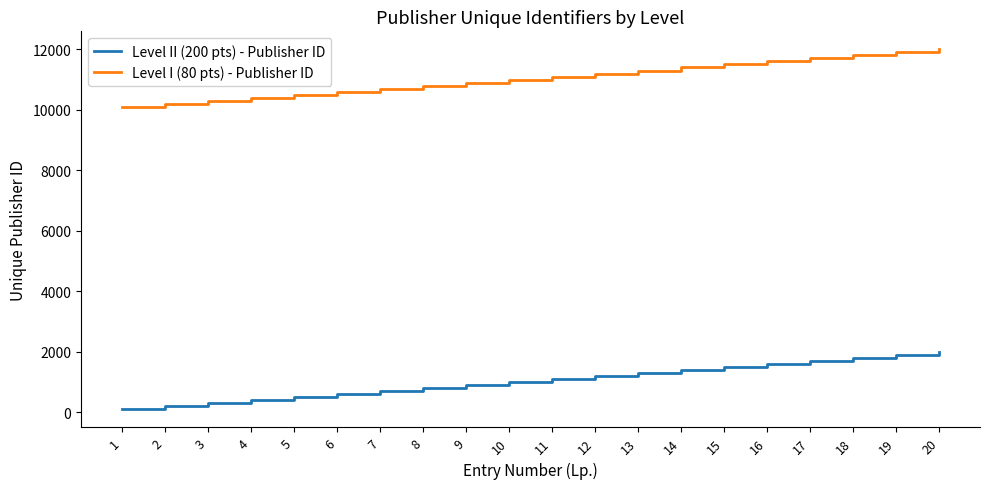

Is the value of Level II (200 pts) - Publisher ID at 2 greater than the value of Level I (80 pts) - Publisher ID at 12?

No